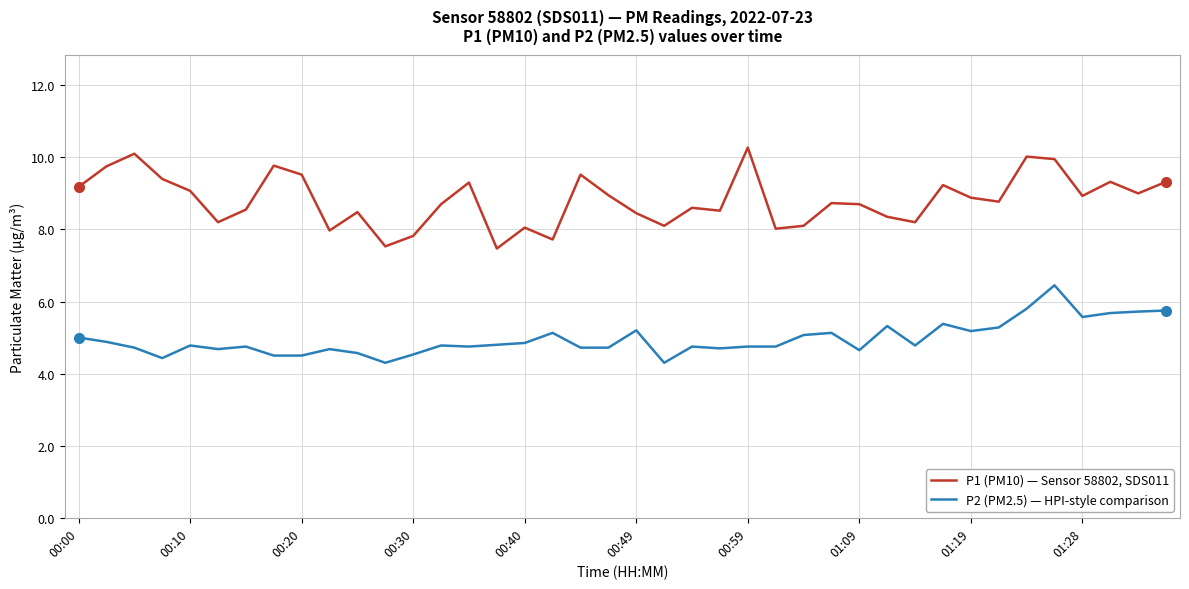

What is the minimum value shown in the chart?

4.3